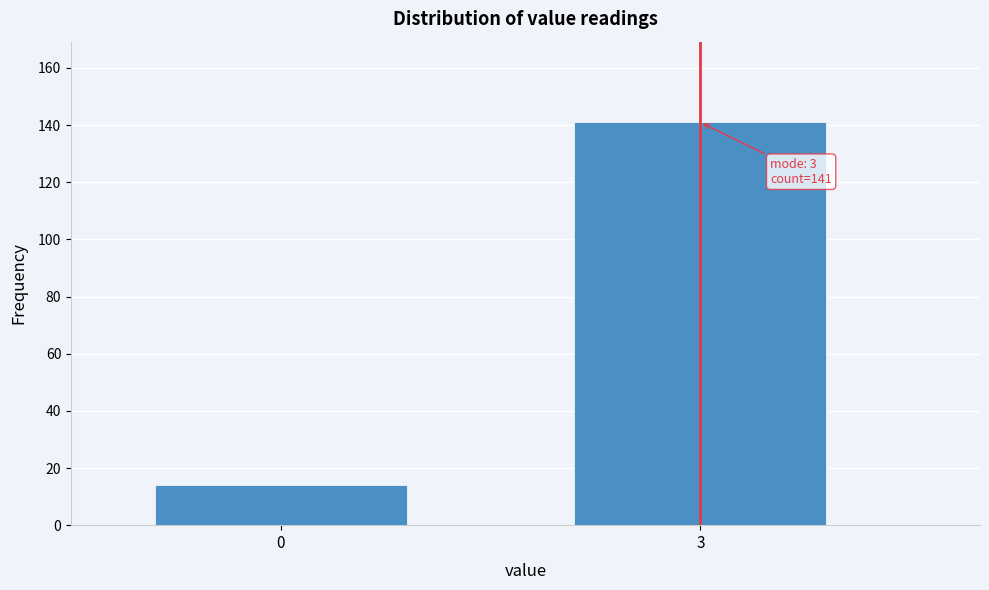

Reading left to right, transcribe all the data shown in this chart.

0=14	3=141